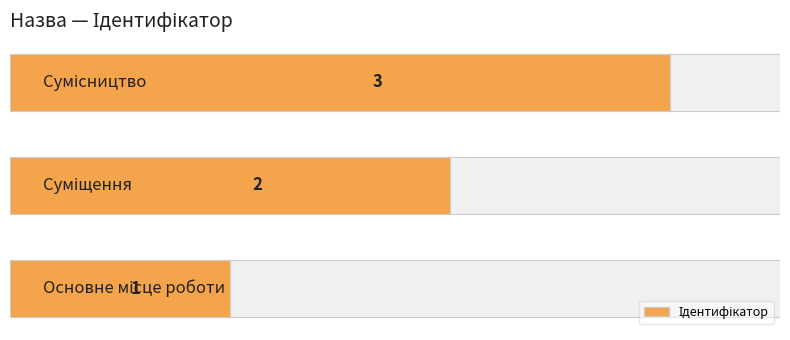

Reading right to left, list all the values displayed in this chart.

2=3	1=2	0=1